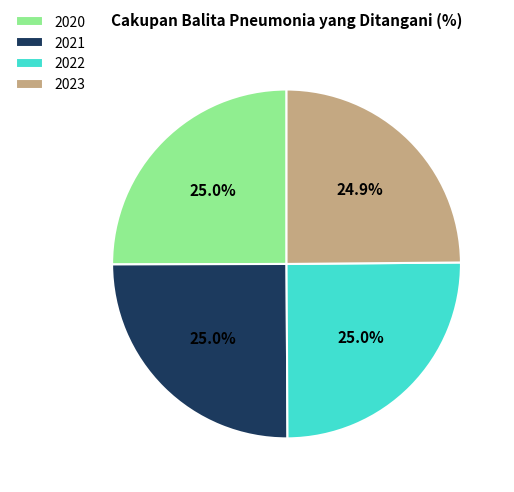

What is the total percentage of 2022 and 2021?

50.1%